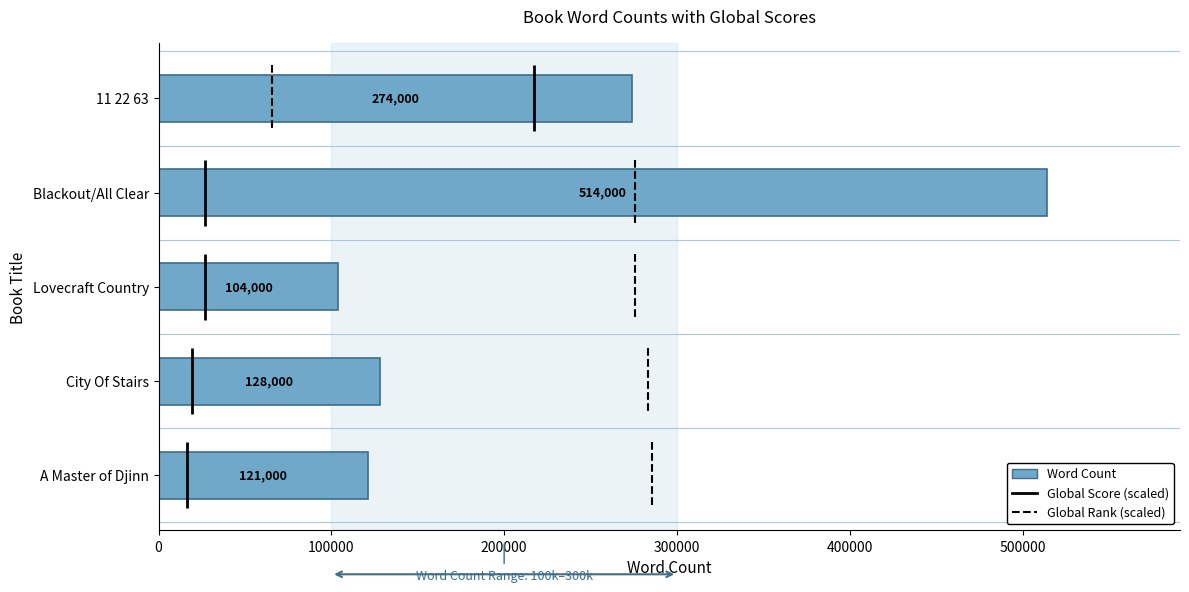

What is the value of the 1st bar from the left?

274000